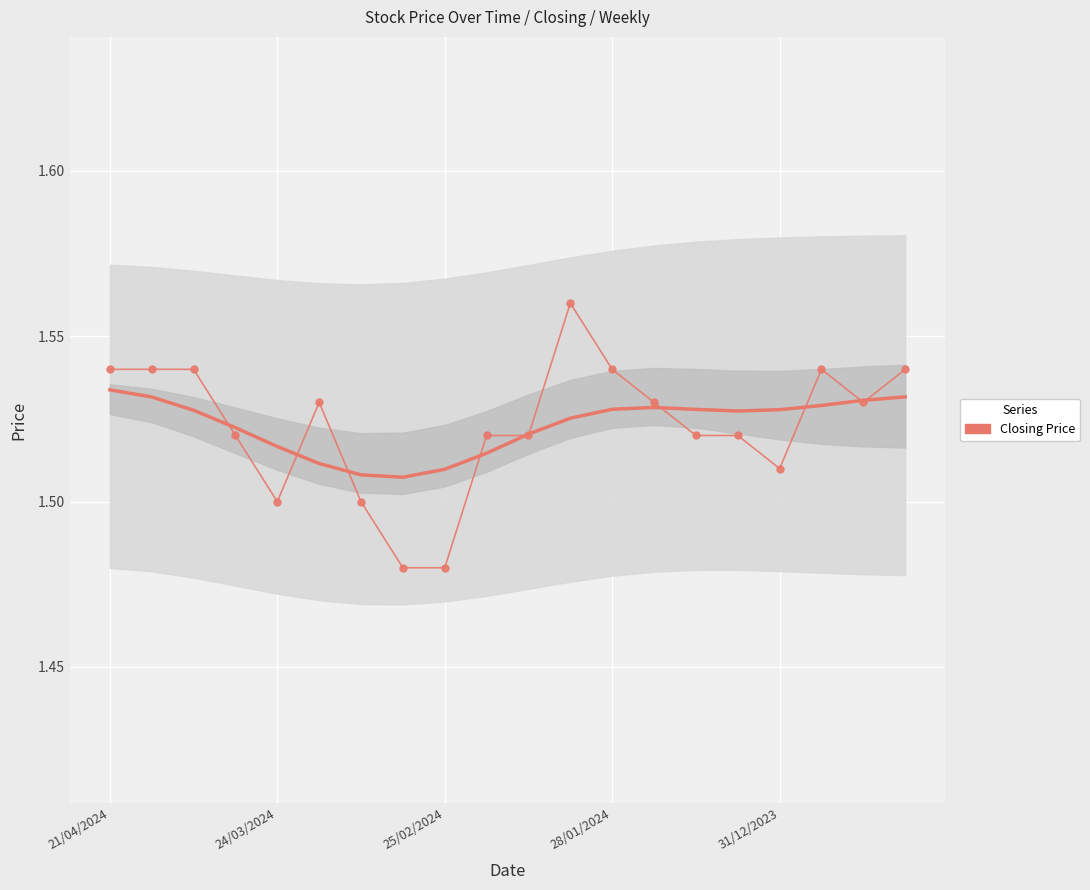

What is the ratio of the value at 7 to the value at 24/03/2024?

1.0